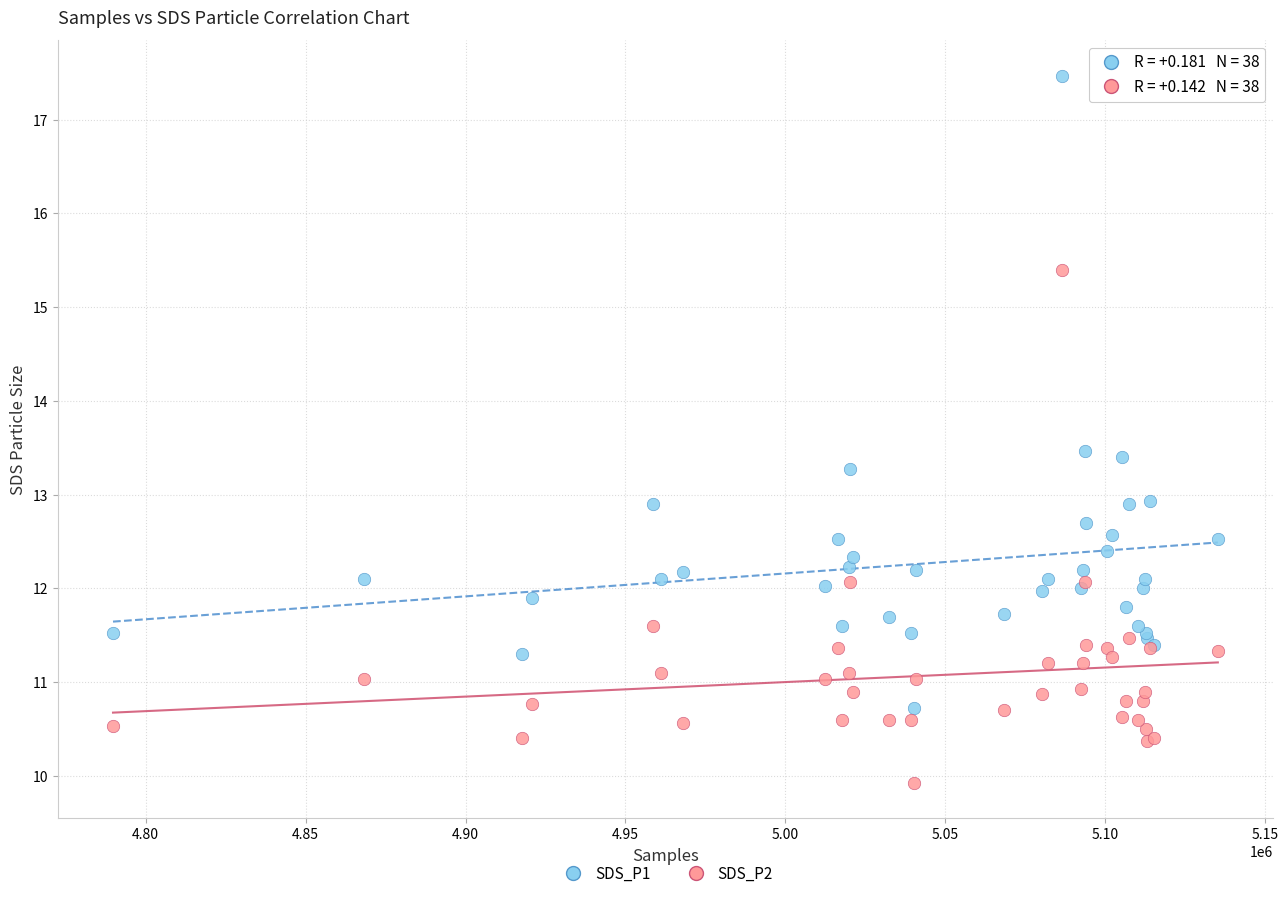

Which series has the widest spread of Y values?

SDS_P1